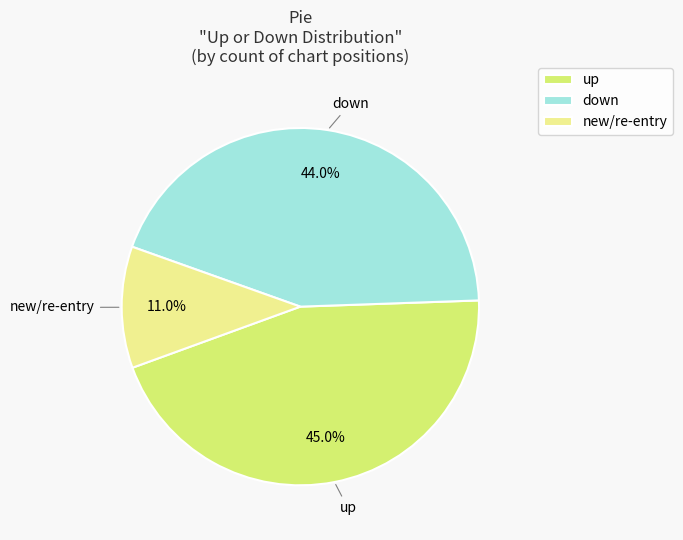

To the nearest percent, what is the difference between the largest and smallest slice percentages?

34%